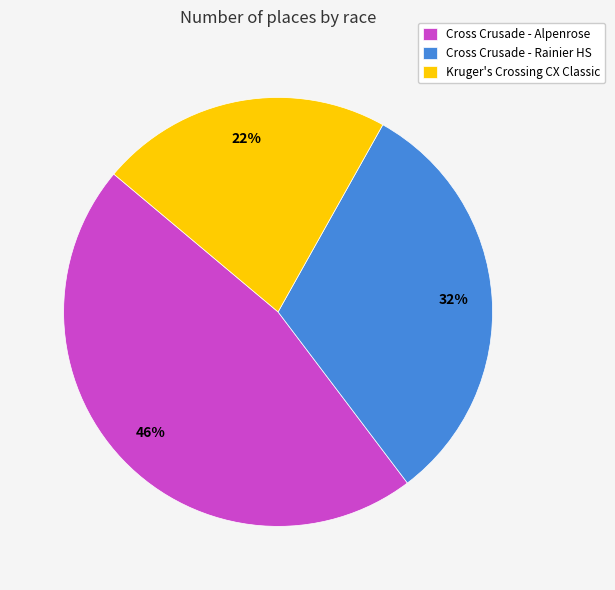

Between Kruger's Crossing CX Classic and Cross Crusade - Alpenrose, which is larger?

Cross Crusade - Alpenrose